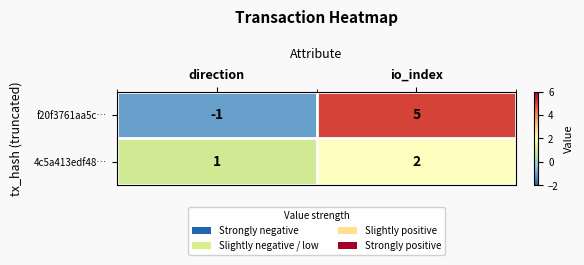

At how many categories does at least one series exceed 0?

2